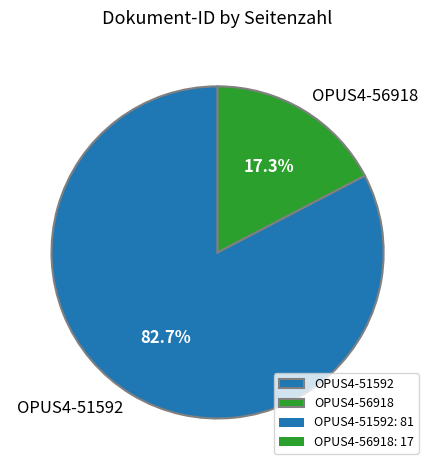

True or false: OPUS4-51592 accounts for 83% of the total.

True